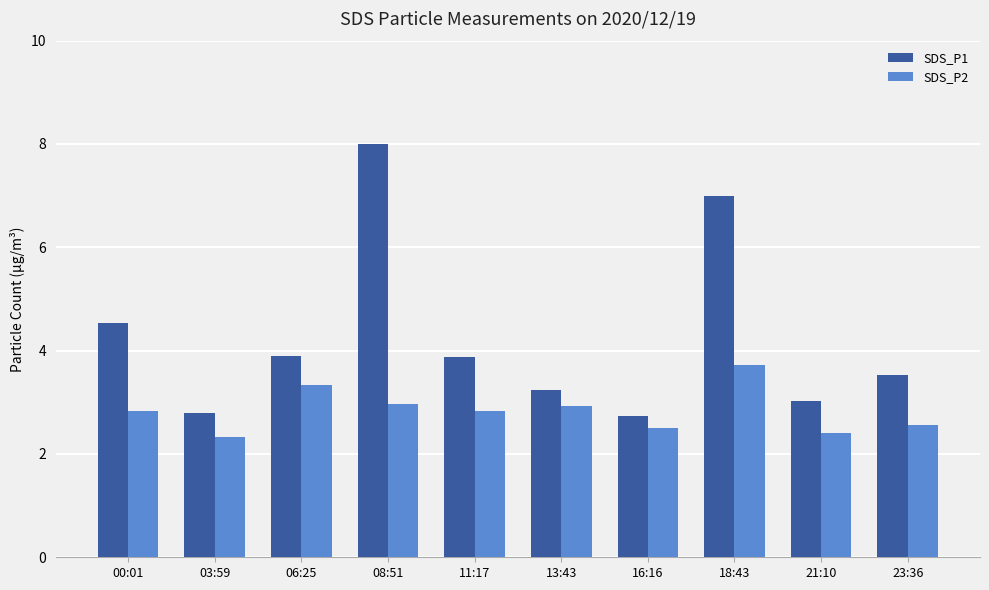

Reading left to right, transcribe all the data shown in this chart.

SDS_P1: 4.5	2.8	3.9	8.0	3.9	3.2	2.7	7.0	3.0	3.5
SDS_P2: 2.8	2.3	3.3	3.0	2.8	2.9	2.5	3.7	2.4	2.6